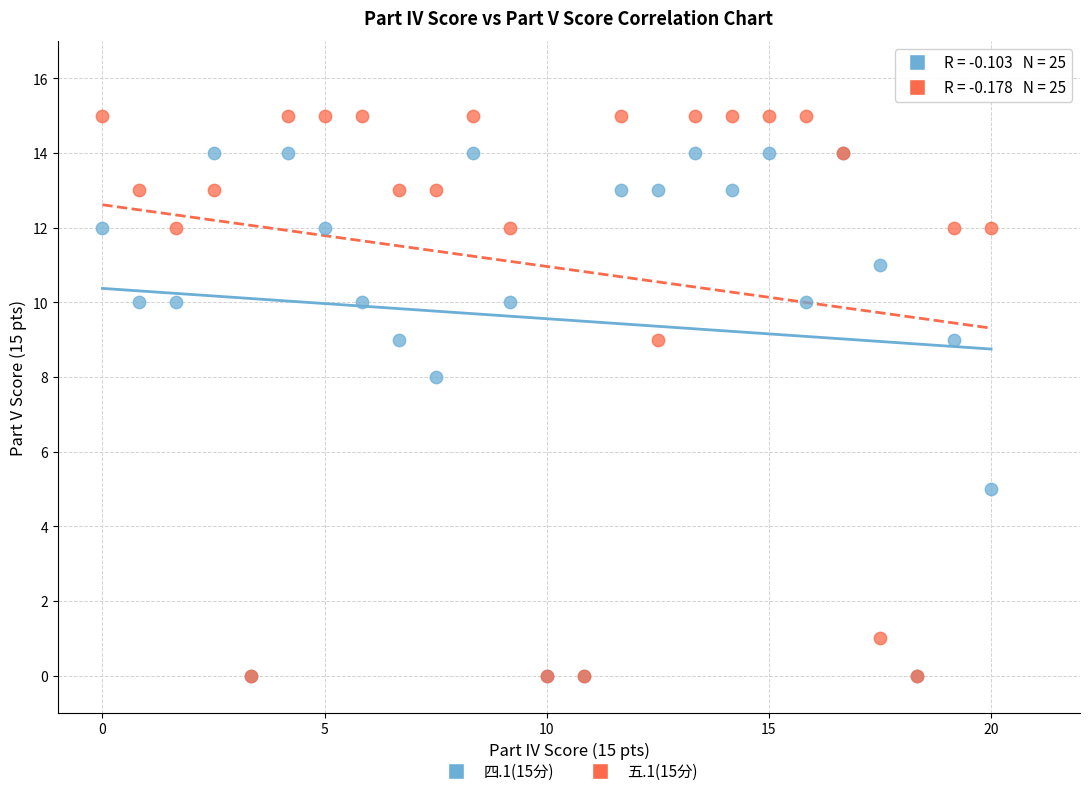

Across all series, what Y value is closest to 7?

8